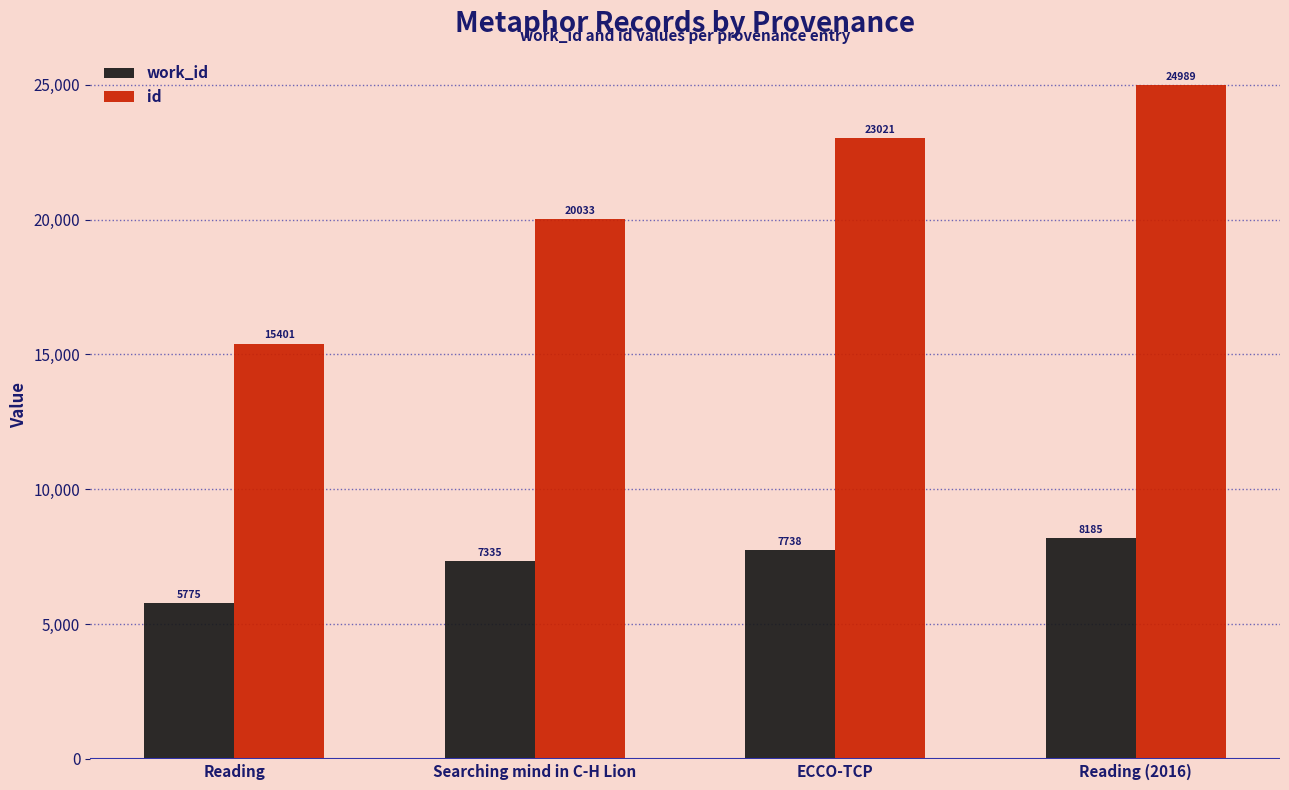

What is the lowest value of the id series?

15401